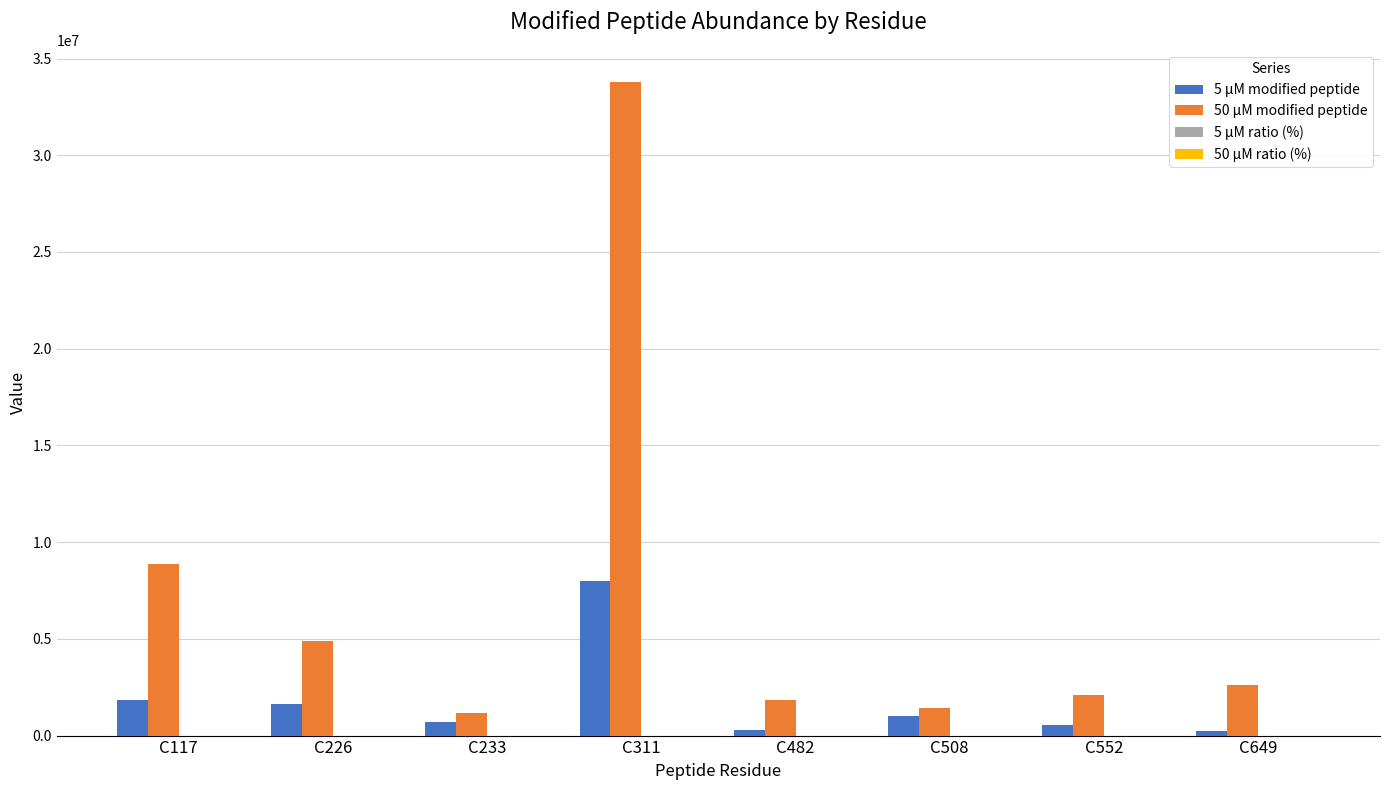

Which series has the largest total across all categories?

50 μM modified peptide